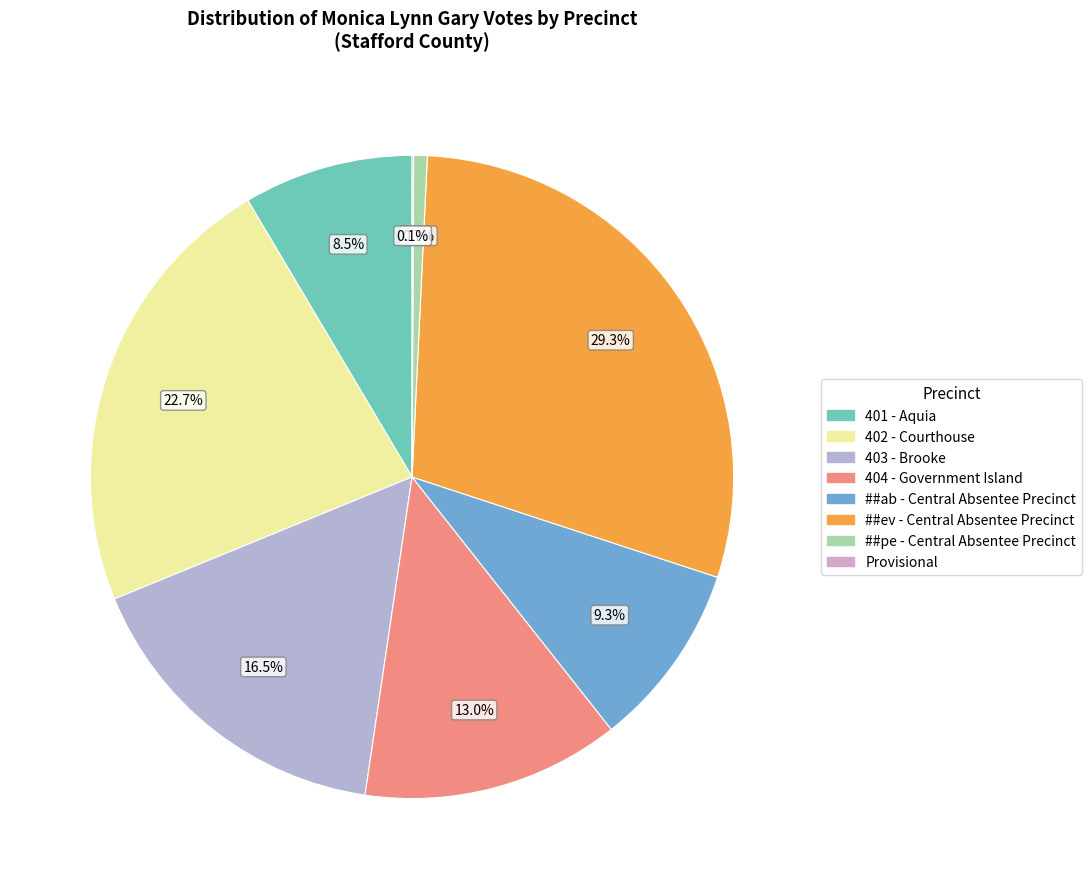

What is the change in value from 402 - Courthouse to ##ab - Central Absentee Precinct?

-526